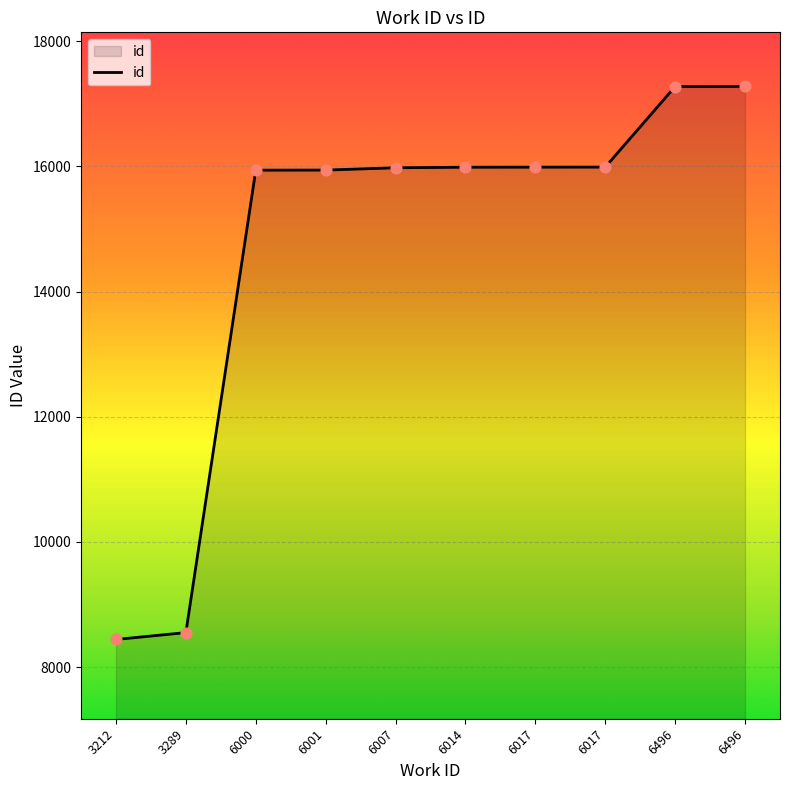

Which has a higher value, 6000 or 6496?

6496